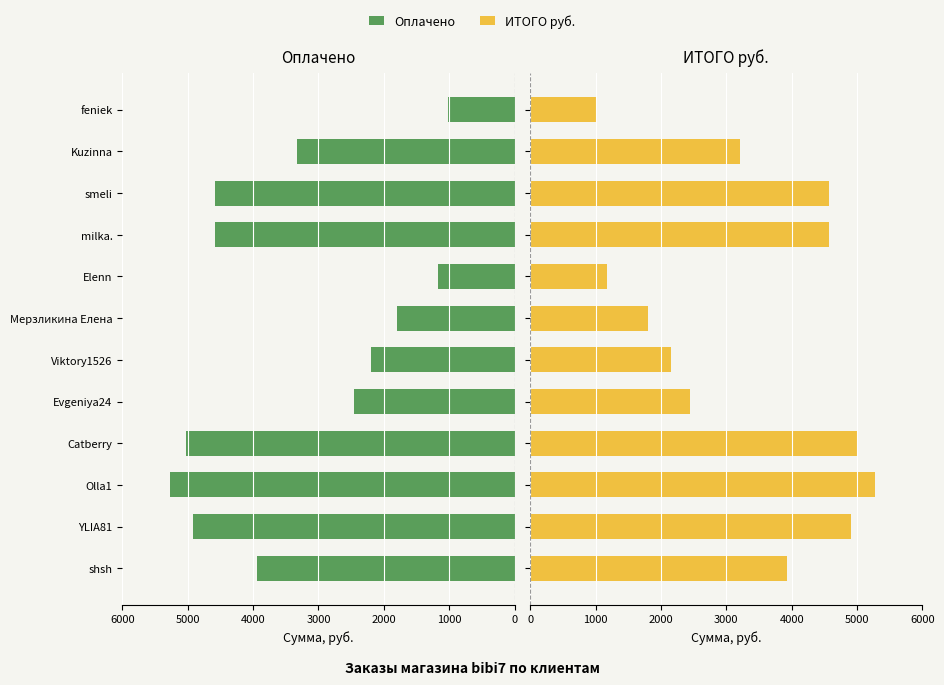

At how many categories does at least one series exceed 4267?

5